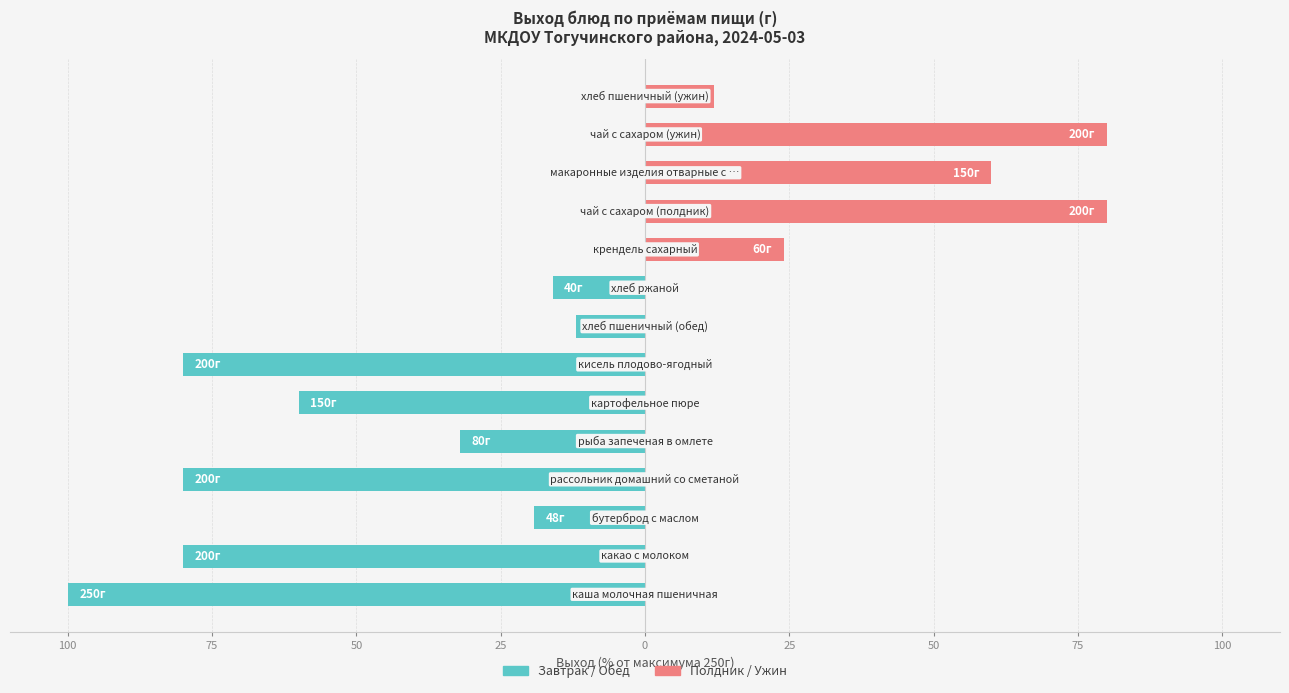

Count the Полдник / Ужин values in the range 0 to 24.

11